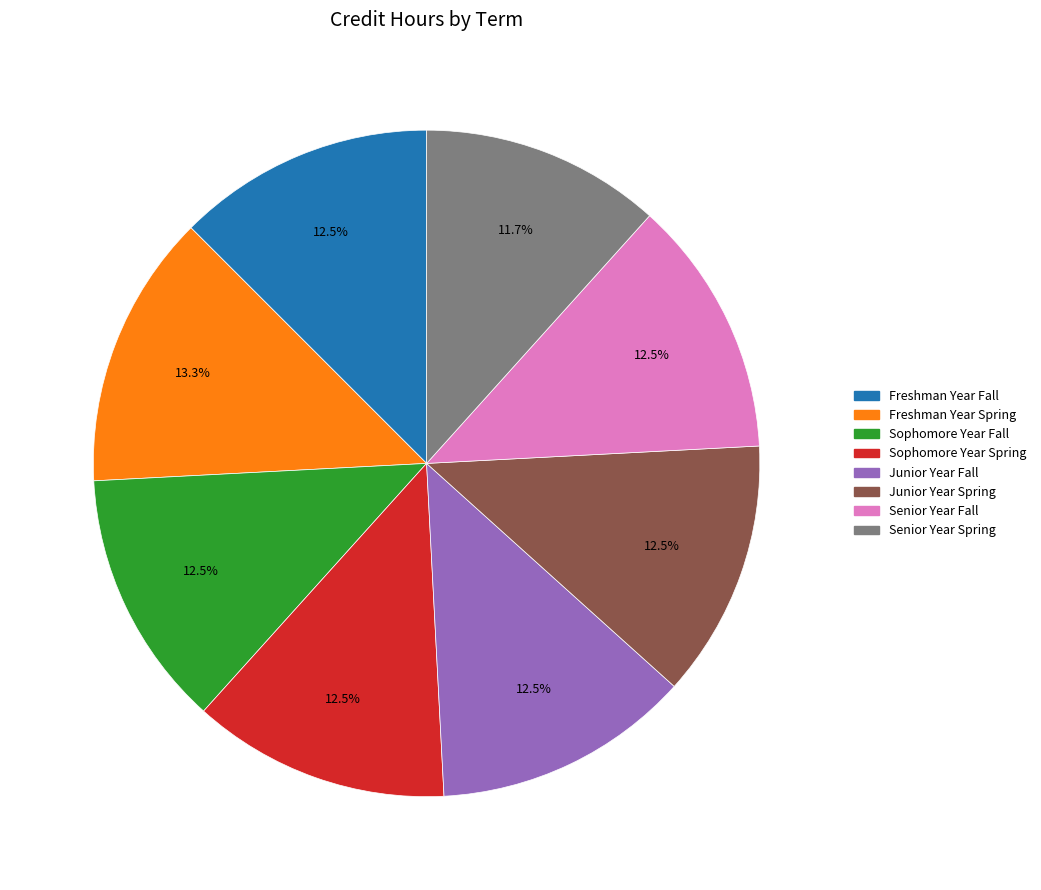

Combined, do Senior Year Spring and Freshman Year Fall account for over 50%?

No